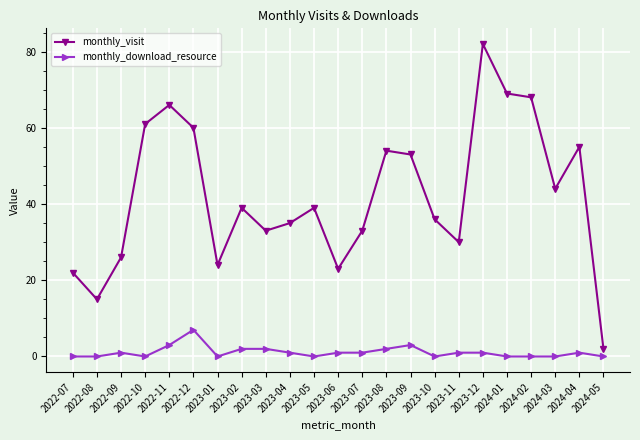

At which category does monthly_visit reach its first local peak?

2022-11